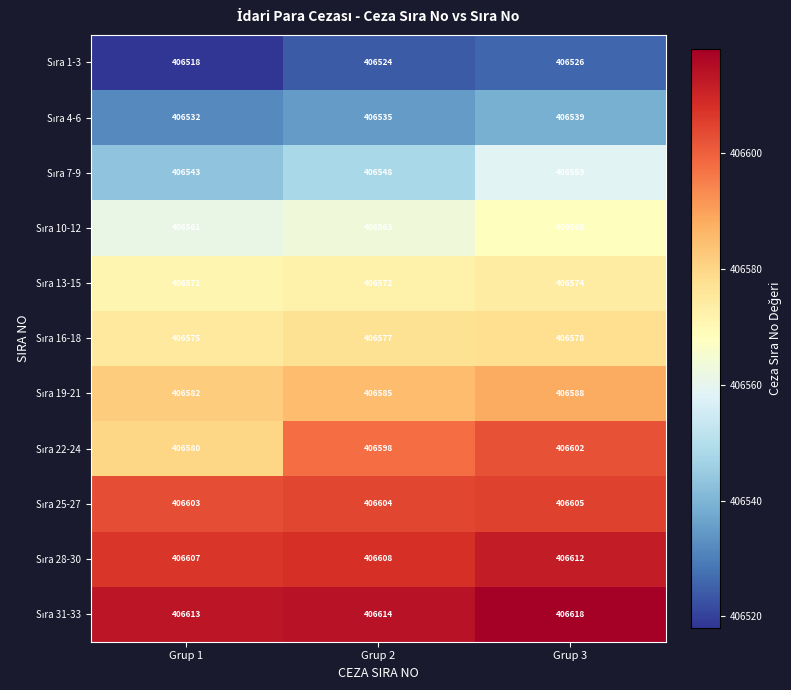

At which category is the sum across all series the highest?

Grup 3